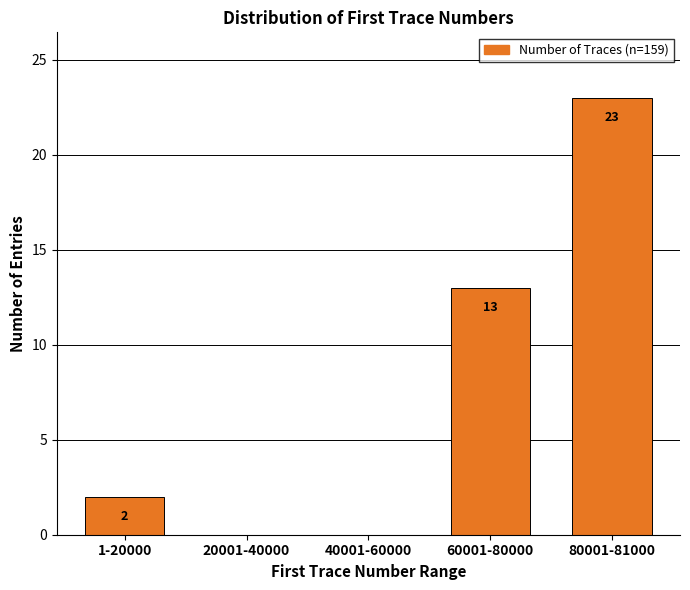

Reading left to right, list all the values displayed in this chart.

1-20000=2	20001-40000=0	40001-60000=0	60001-80000=13	80001-81000=23